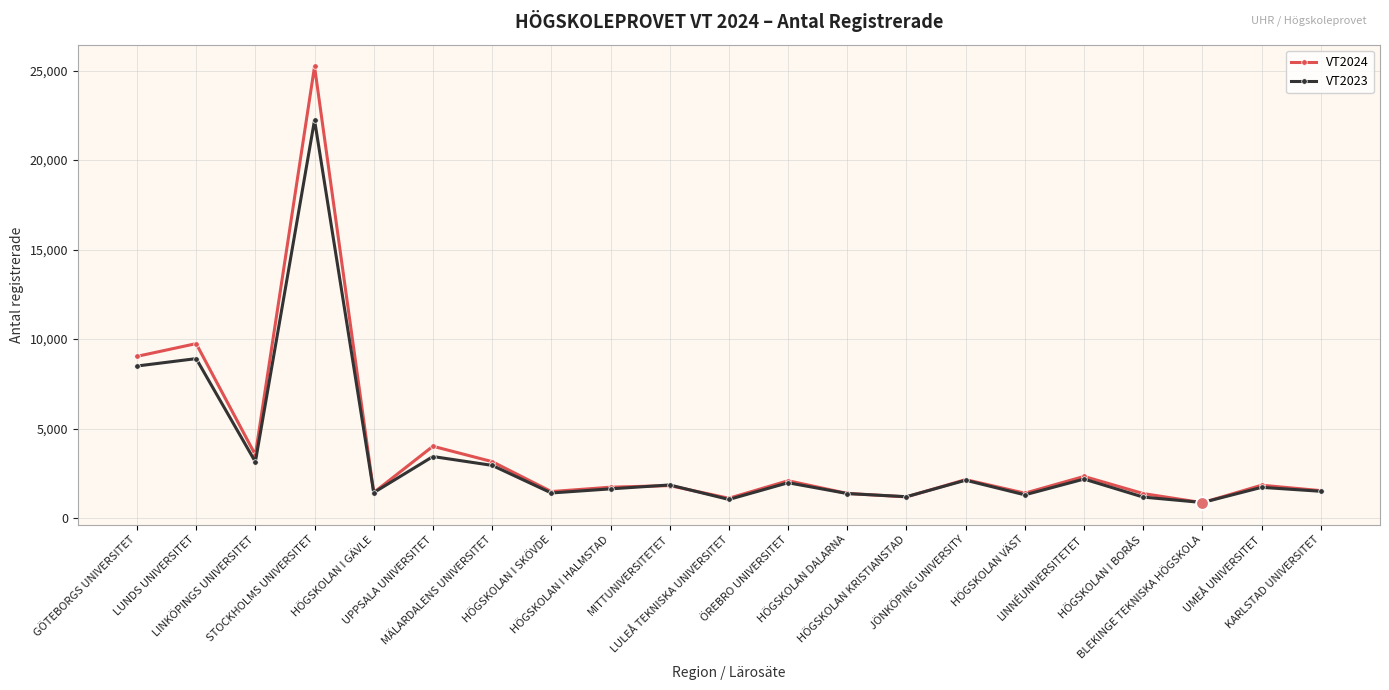

What is the difference between the second highest and second lowest values in the VT2024 series?

8638